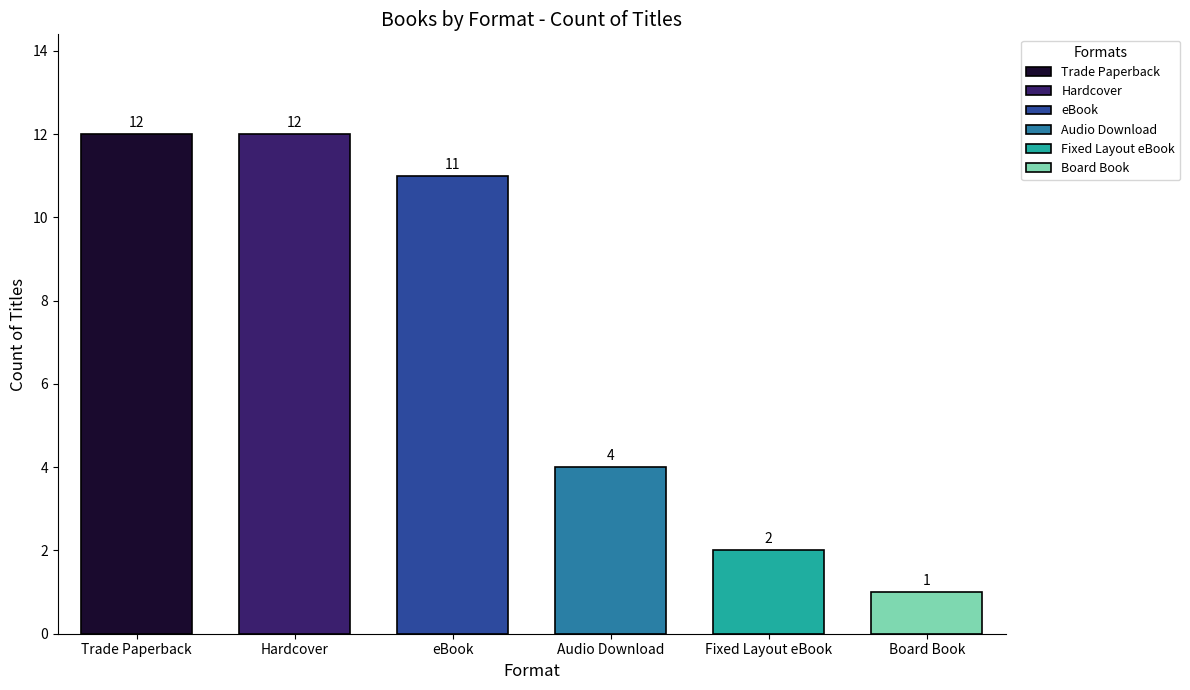

True or false: the data shows 11 at eBook.

True